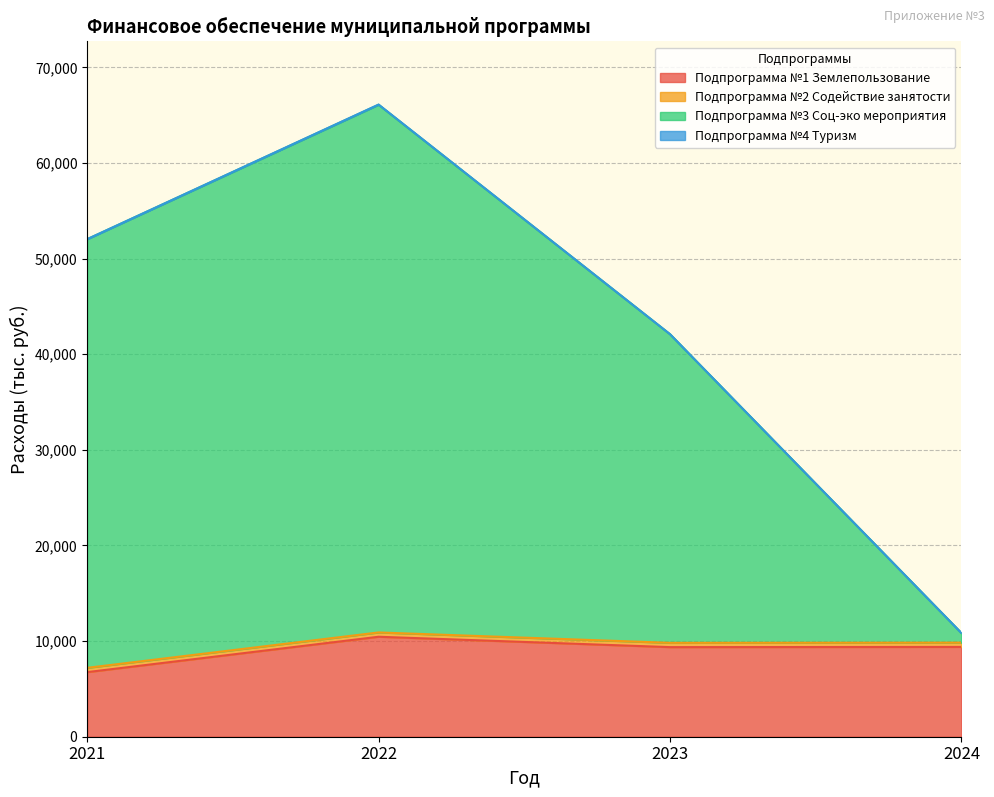

Between 2021 and 2023, which series saw the biggest shift?

Подпрограмма №3 Соц-эко мероприятия